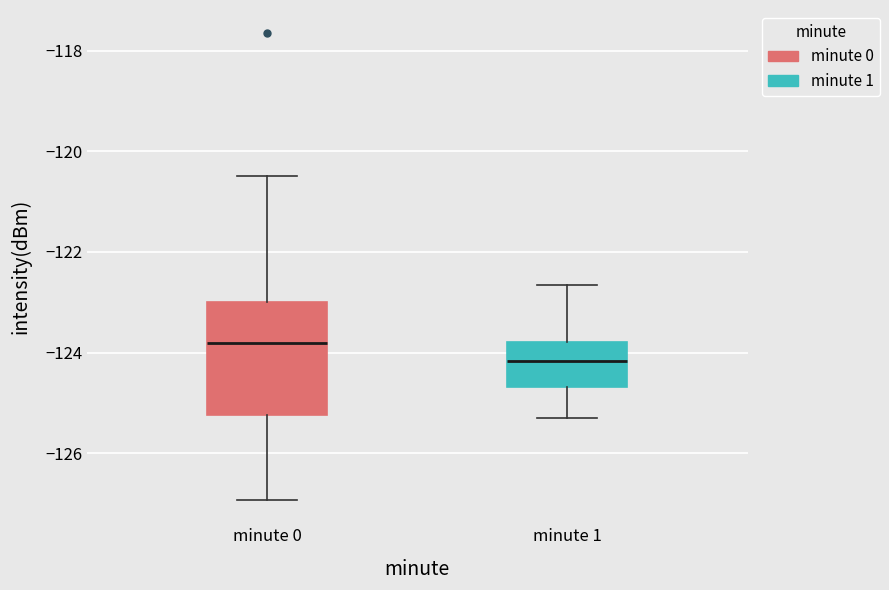

Which box's median line is the lowest?

minute 1